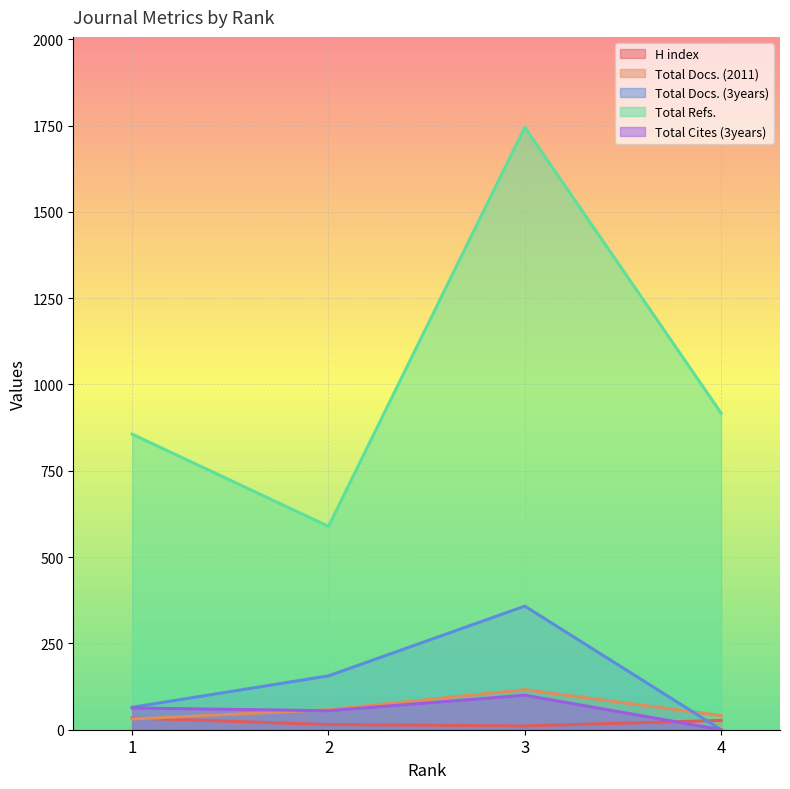

Reading left to right, list all the values displayed in this chart.

H index: 1=34	2=15	3=11	4=27
Total Docs. (2011): 1=31	2=58	3=116	4=41
Total Docs. (3years): 1=65	2=156	3=358	4=0
Total Refs.: 1=856	2=589	3=1745	4=917
Total Cites (3years): 1=63	2=55	3=100	4=0